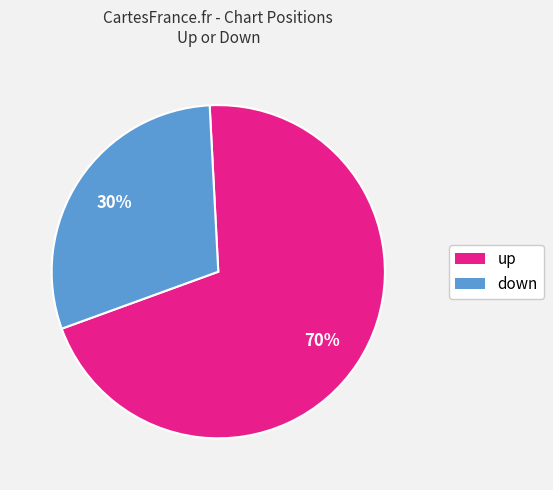

To the nearest percent, what is the combined percentage of down and up?

100%